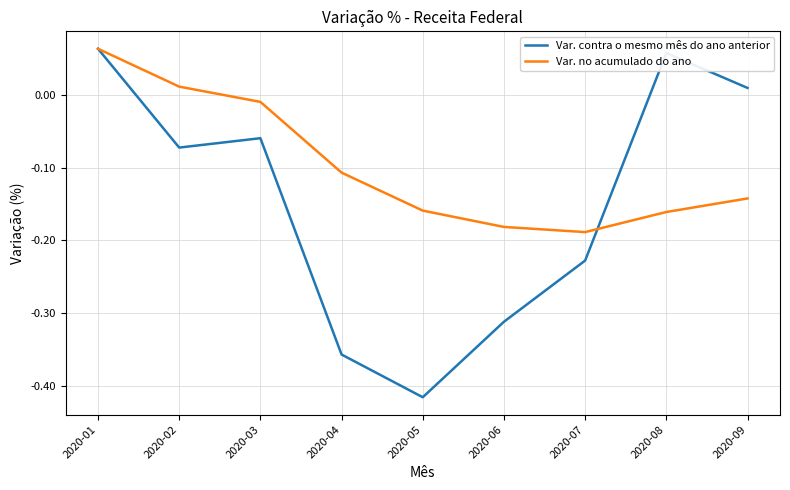

Which series has the widest spread of values?

Var. contra o mesmo mês do ano anterior